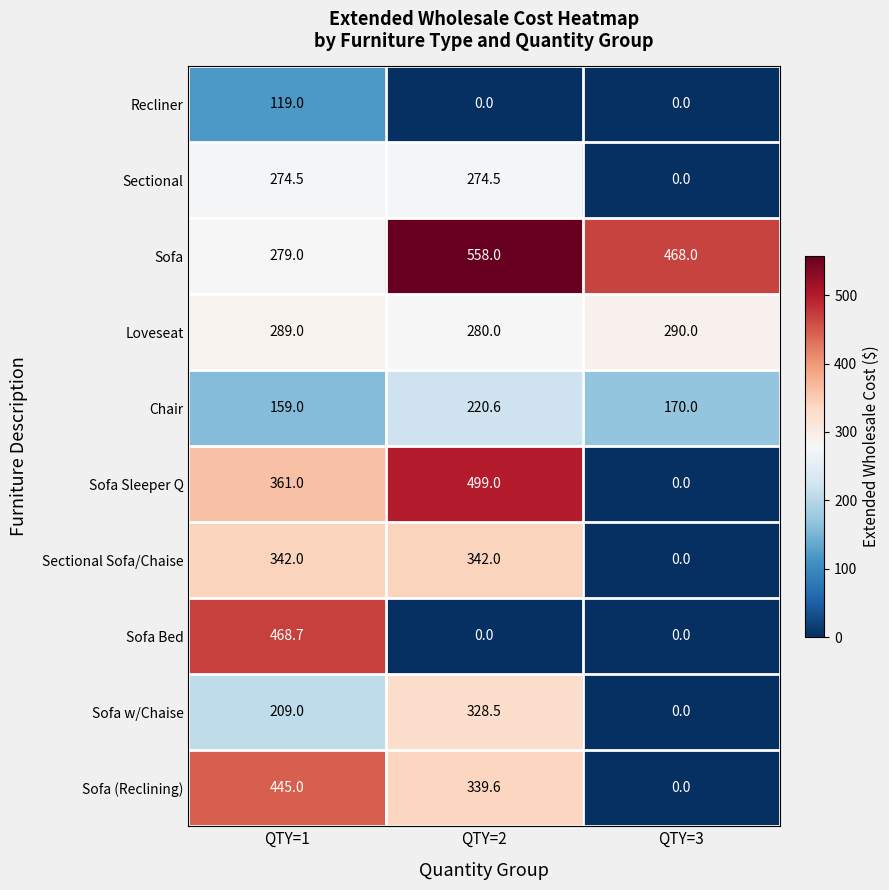

What is the maximum value shown in the chart?

558.0